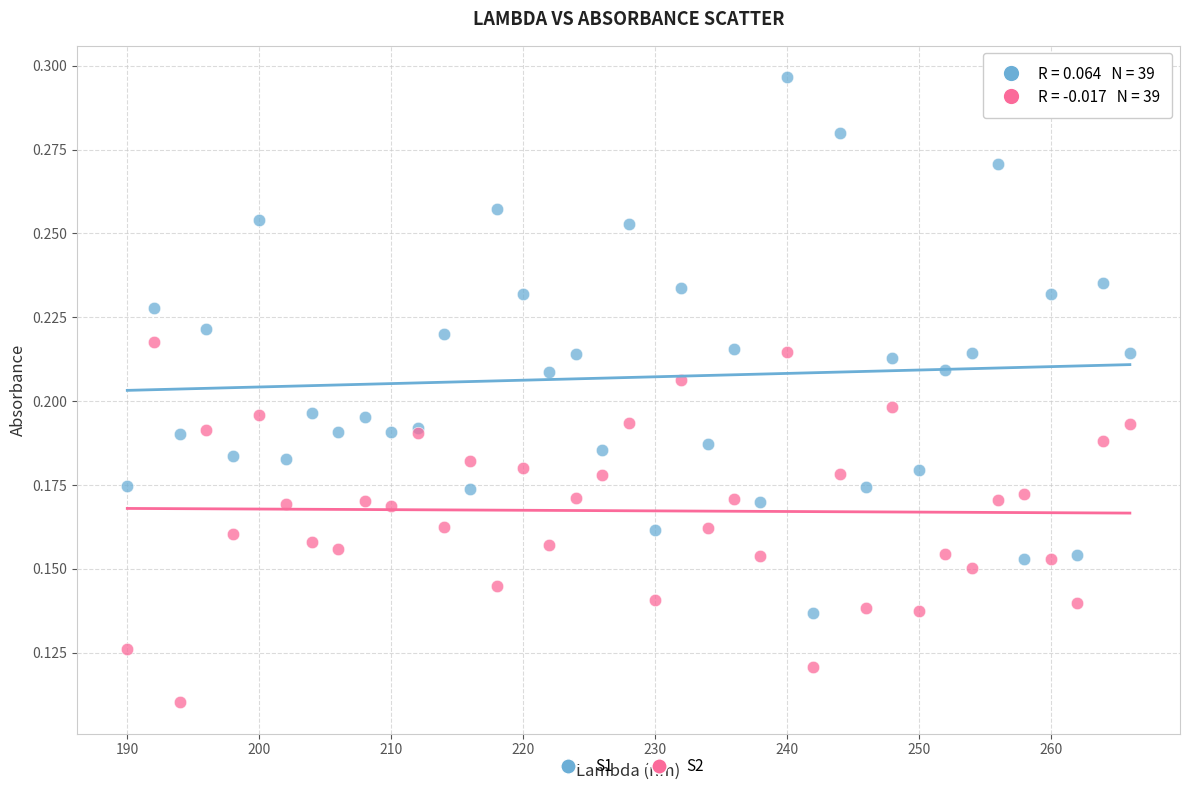

What are all the series names shown in the legend?

S1, S2